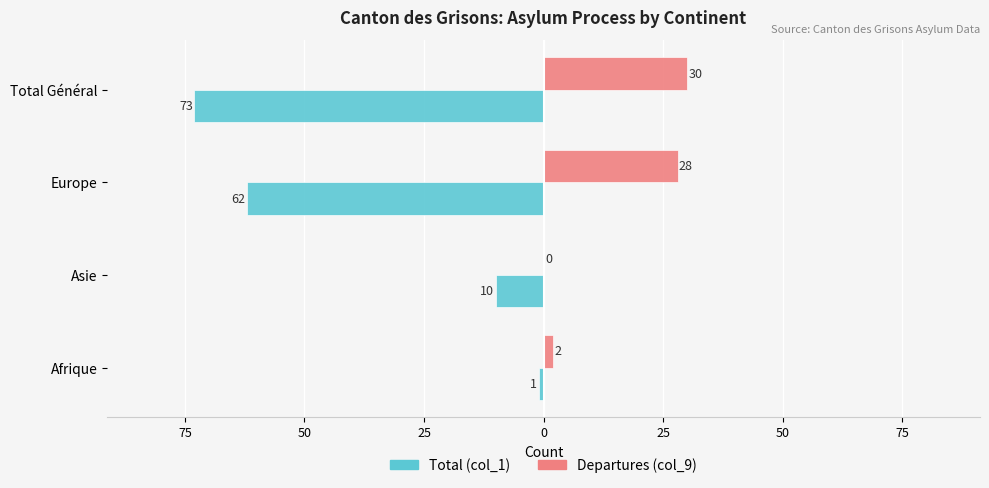

What are all the series names shown in the legend?

Total (col_1), Departures (col_9)